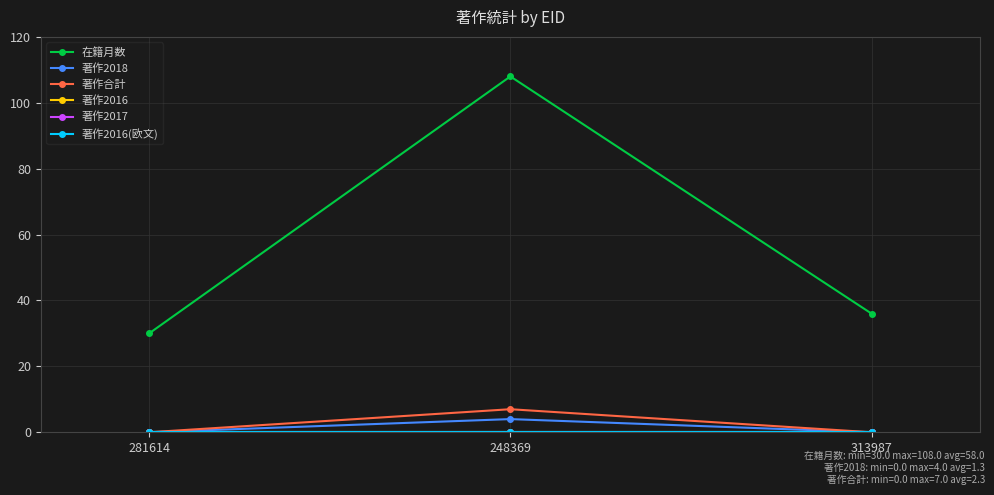

At how many categories does at least one series exceed 96?

1